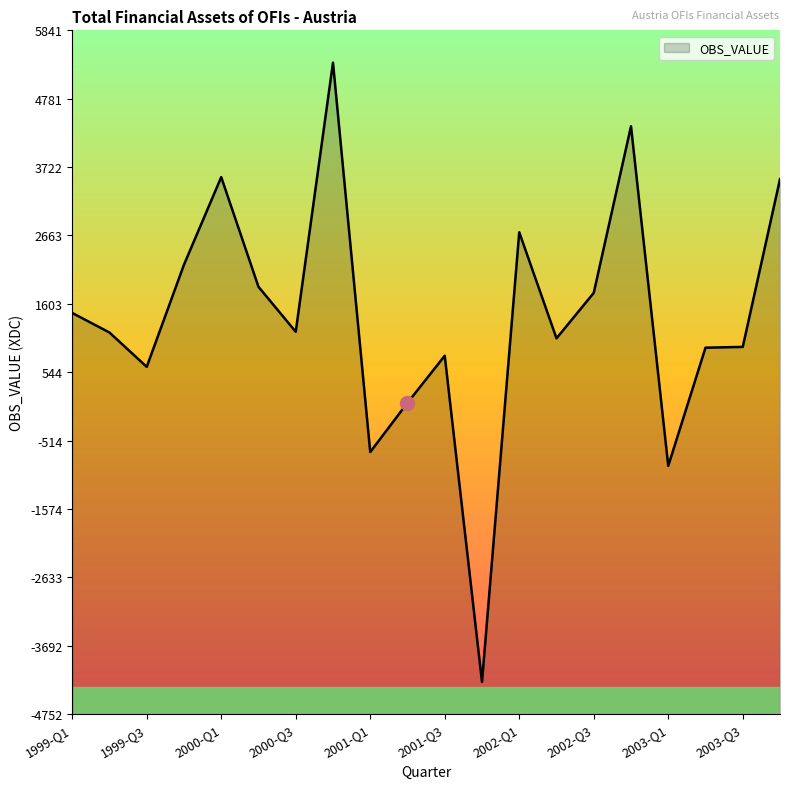

How many points are lower than both their immediate neighbors (excluding endpoints)?

6